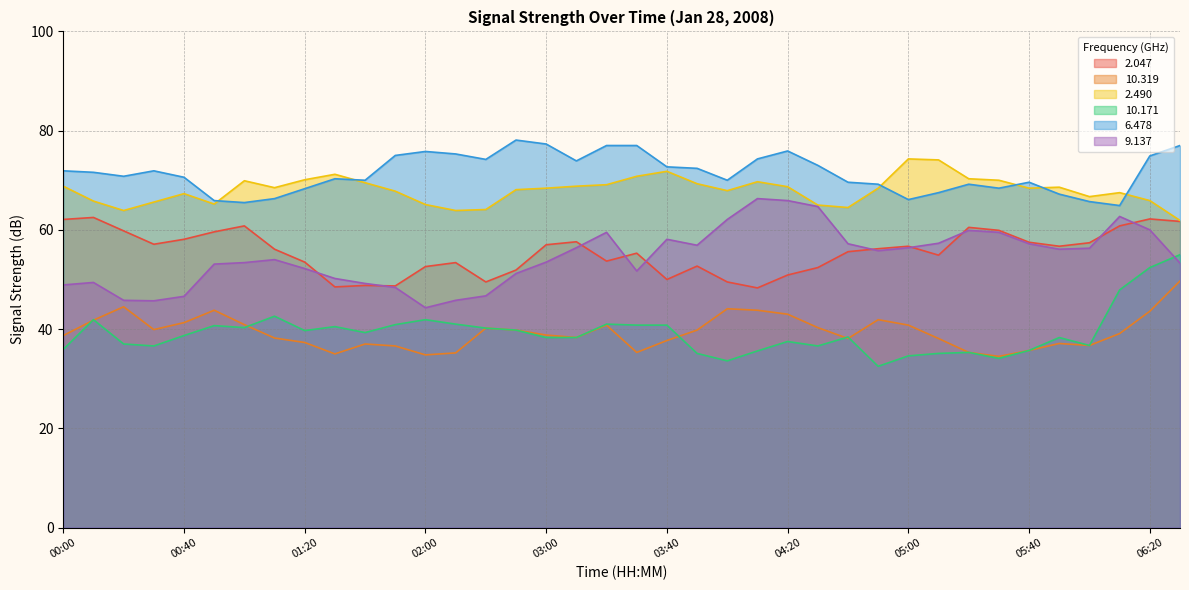

Which series has the largest range (max minus min)?

10.171